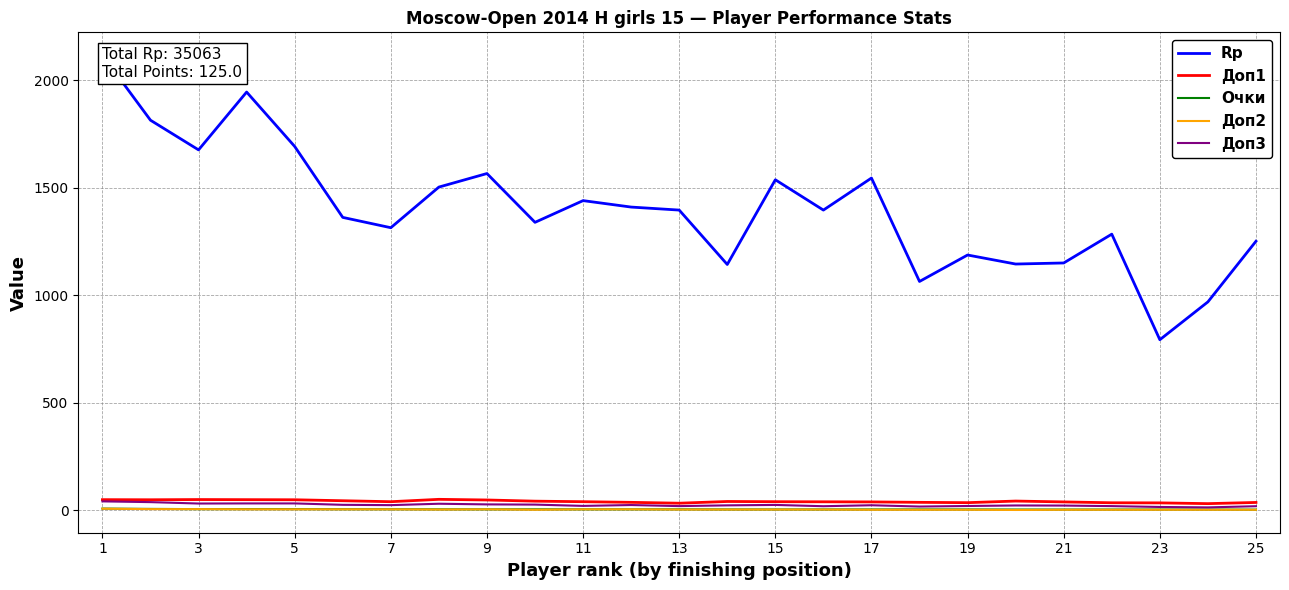

How many lines are shown in the chart?

5